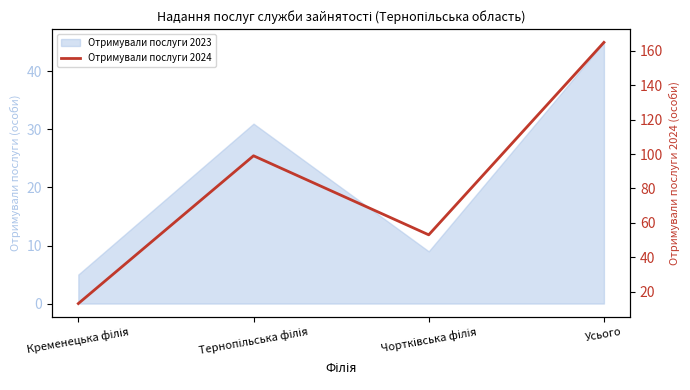

How many values exceed 99?

1